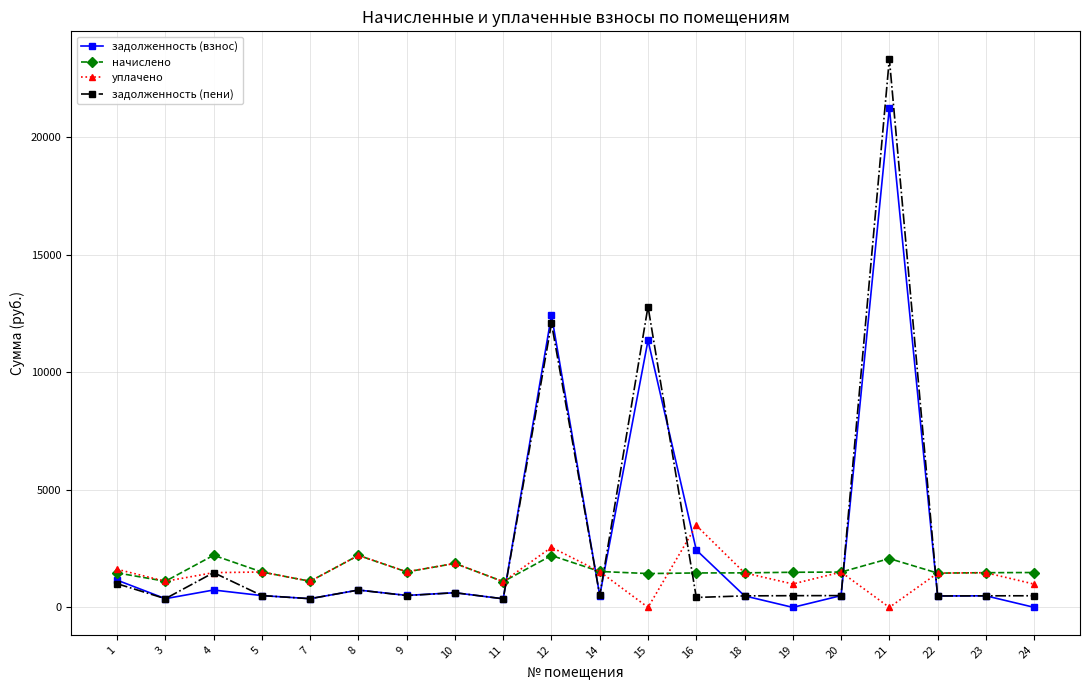

Which series has the largest range (max minus min)?

задолженность (пени)